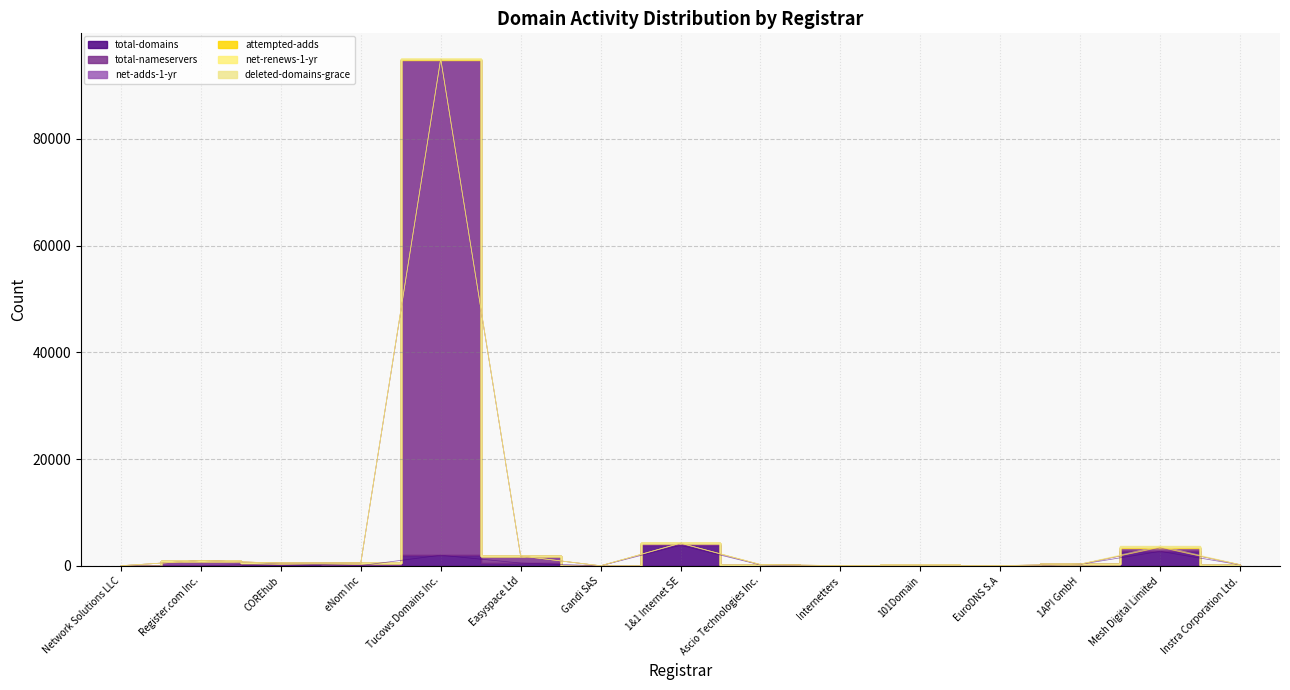

Rank the series at 1API GmbH from lowest to highest value.

deleted-domains-grace, net-adds-1-yr, attempted-adds, net-renews-1-yr, total-nameservers, total-domains